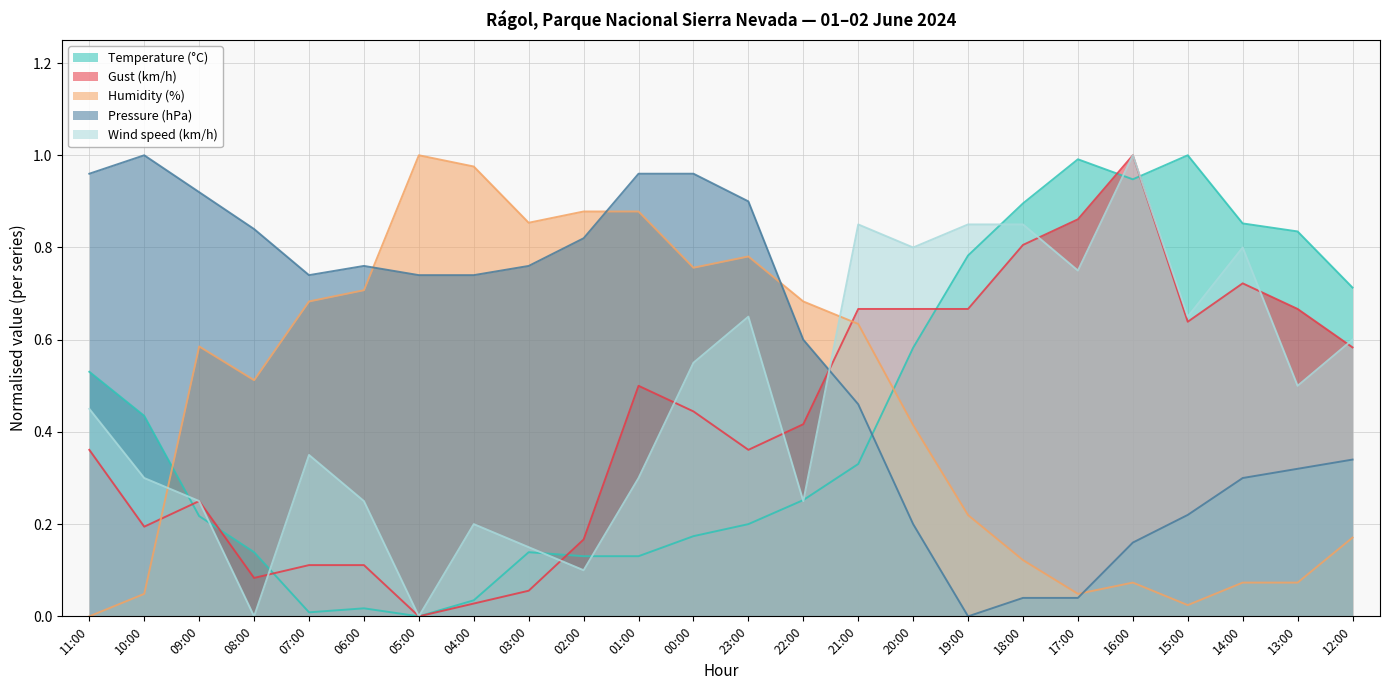

At which category is the sum across all series the highest?

16:00